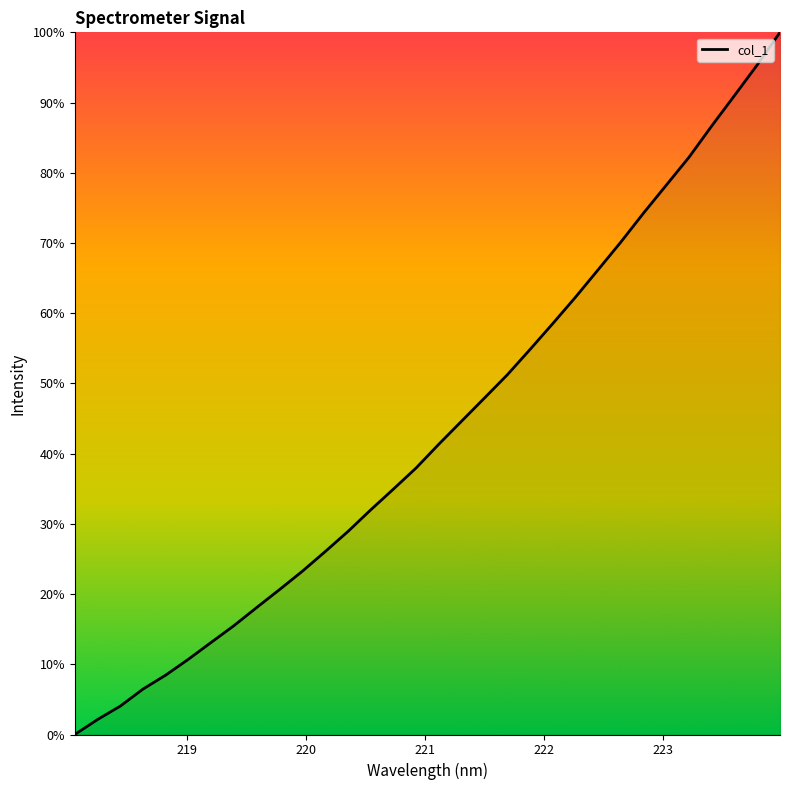

What is the maximum value shown in the chart?

100.0